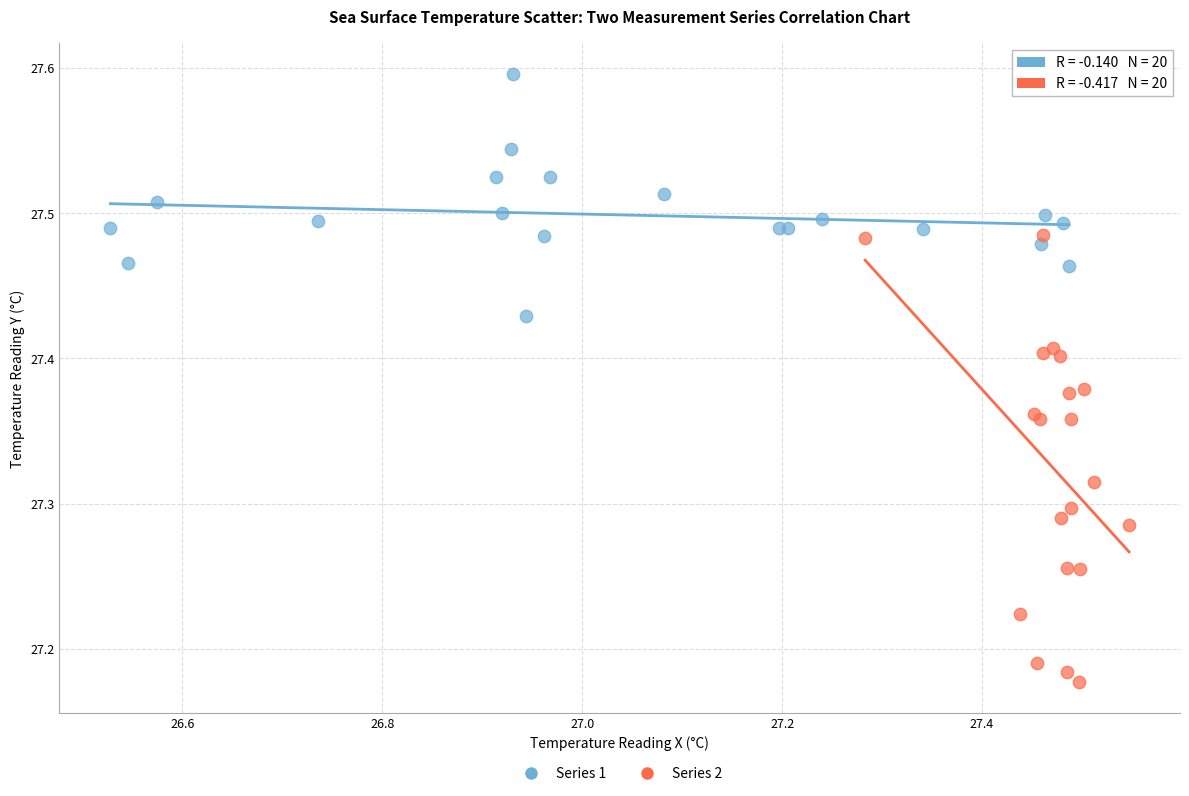

Which series has the largest Y range (max minus min)?

Series 2